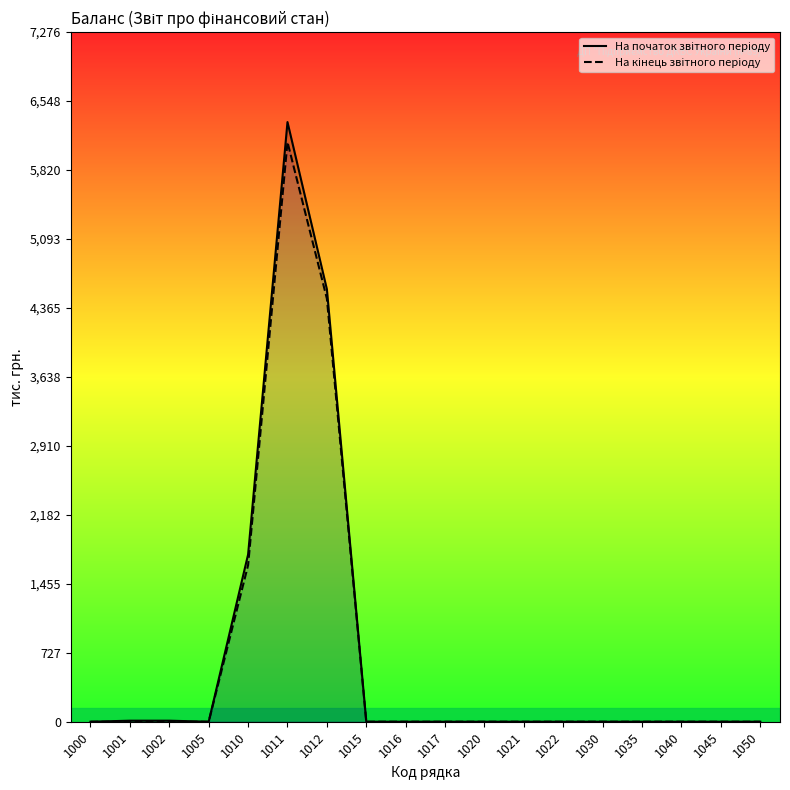

Which series has the largest total across all categories?

На початок звітного періоду